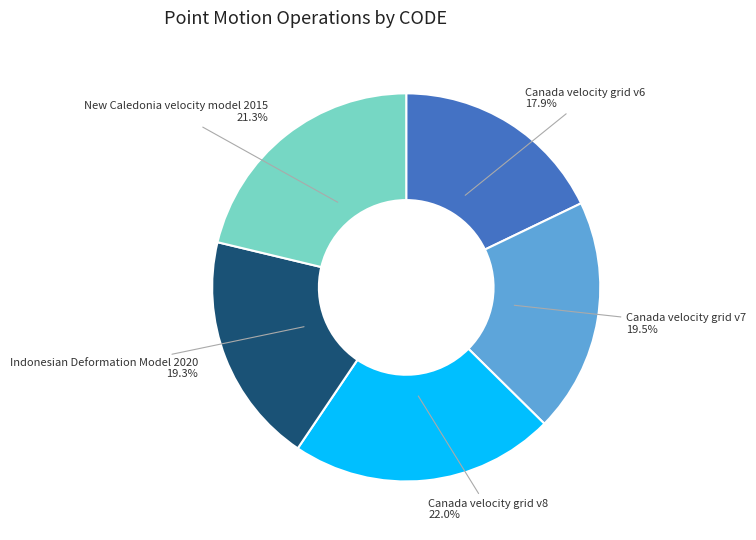

Is there a majority slice in this chart?

No